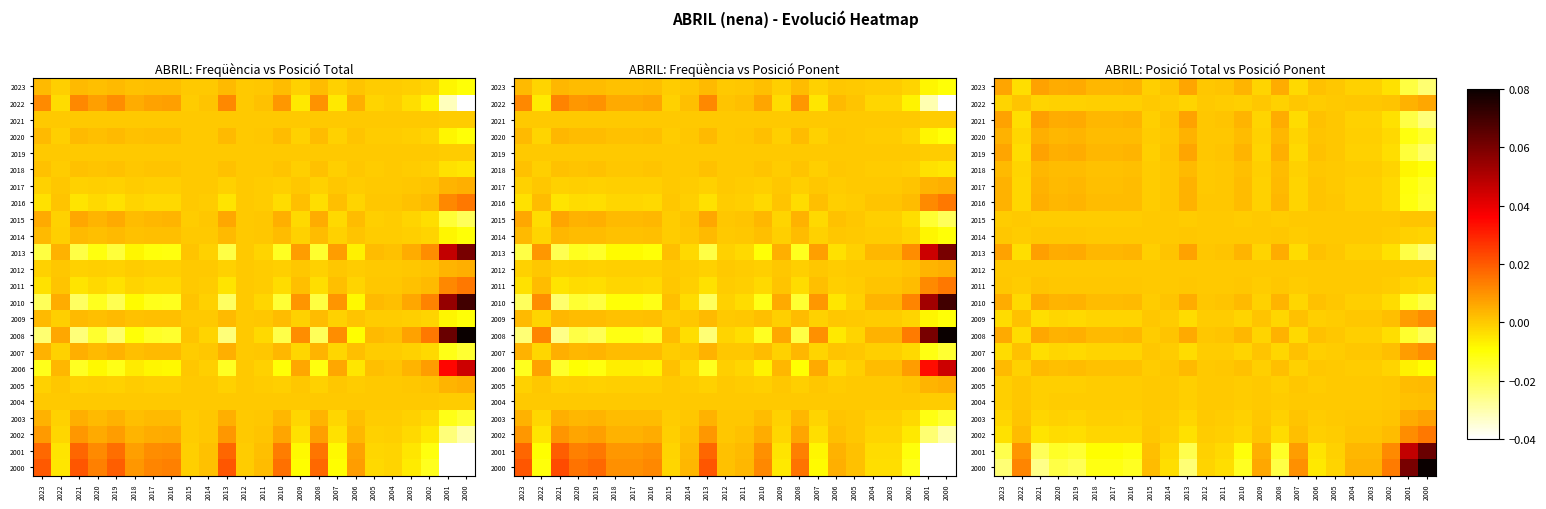

What is the maximum value shown in the chart?

0.1